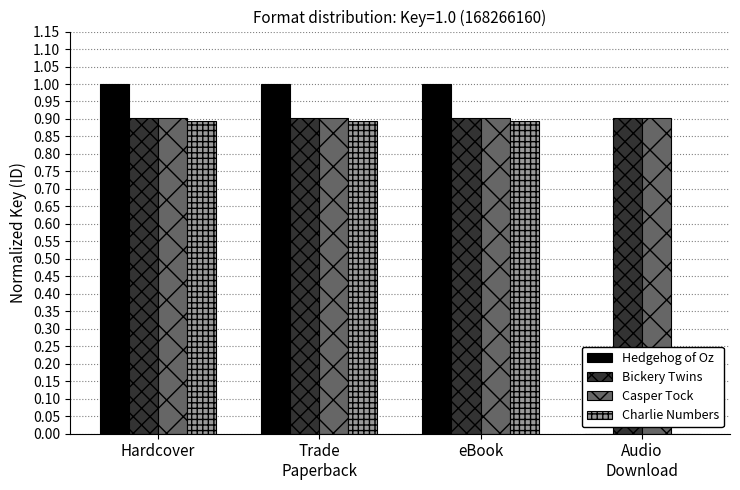

The Charlie Numbers series shows 0.0 at Audio
Download. True or false?

True